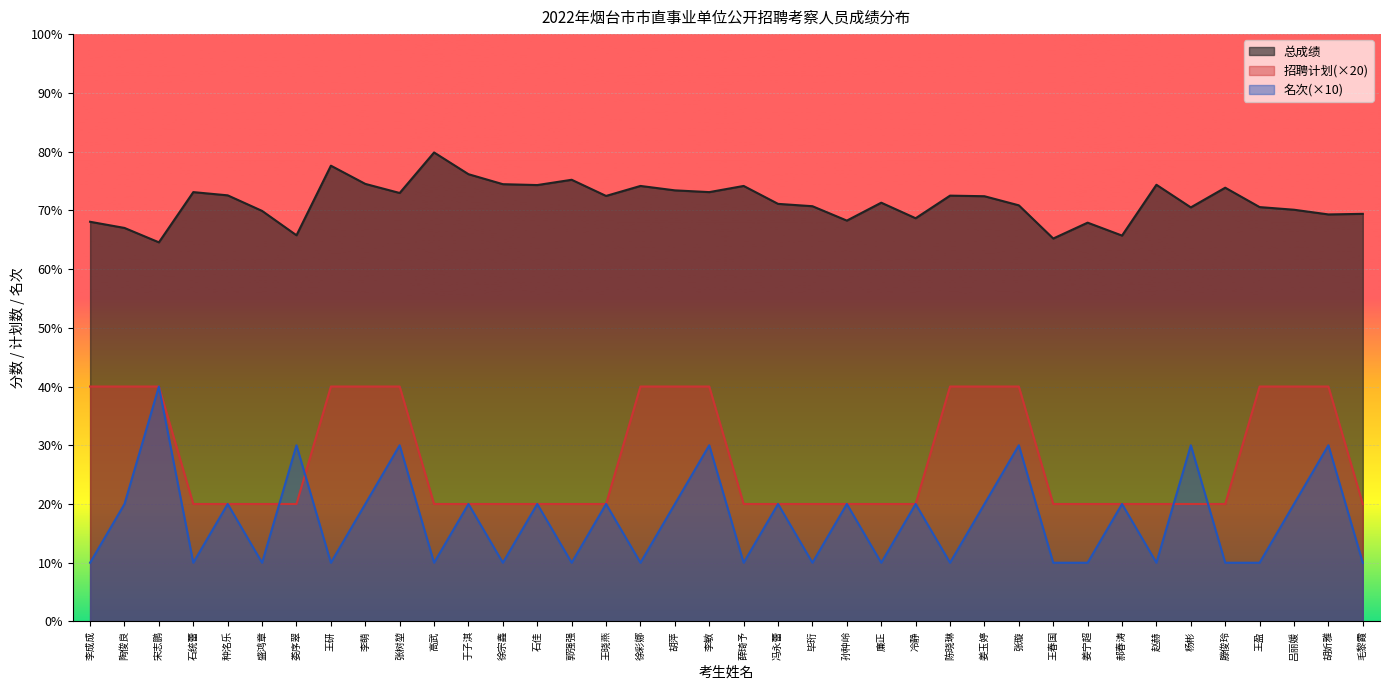

What is the difference between the maximum and minimum values in the 招聘计划 series?

20.0